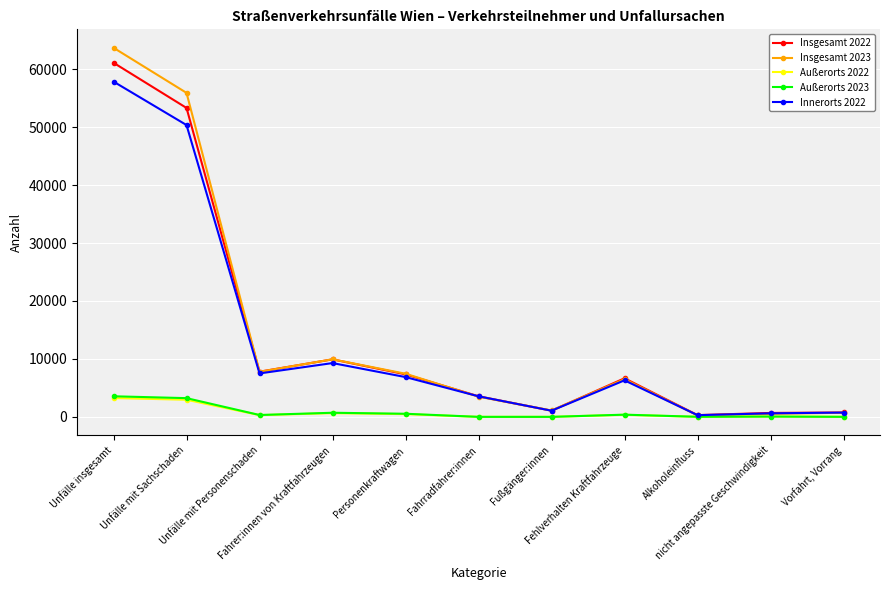

Which series has the largest range (max minus min)?

Insgesamt 2023